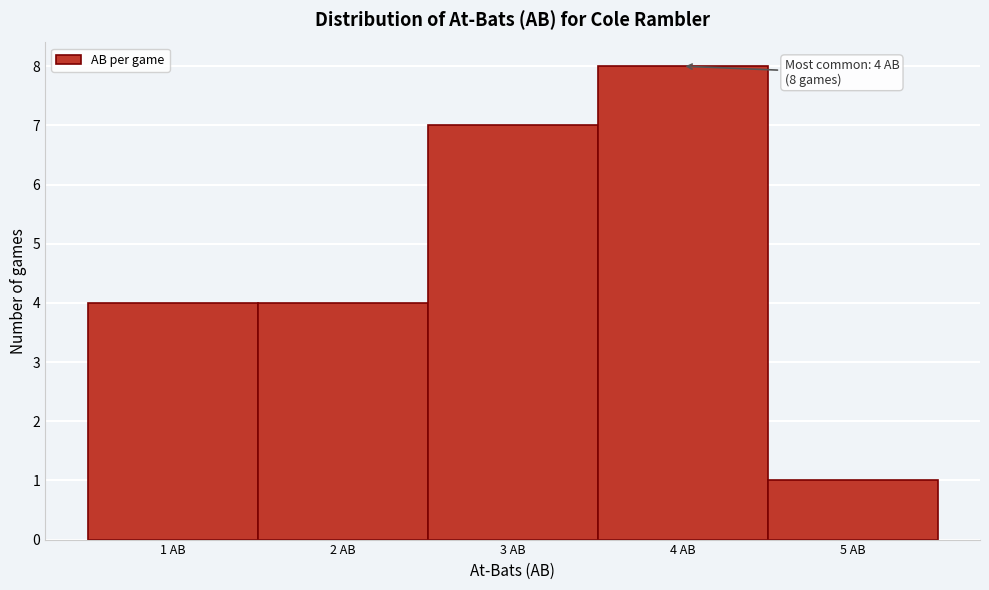

Over which range of the x-axis is the bar tallest?

3.5 to 4.5